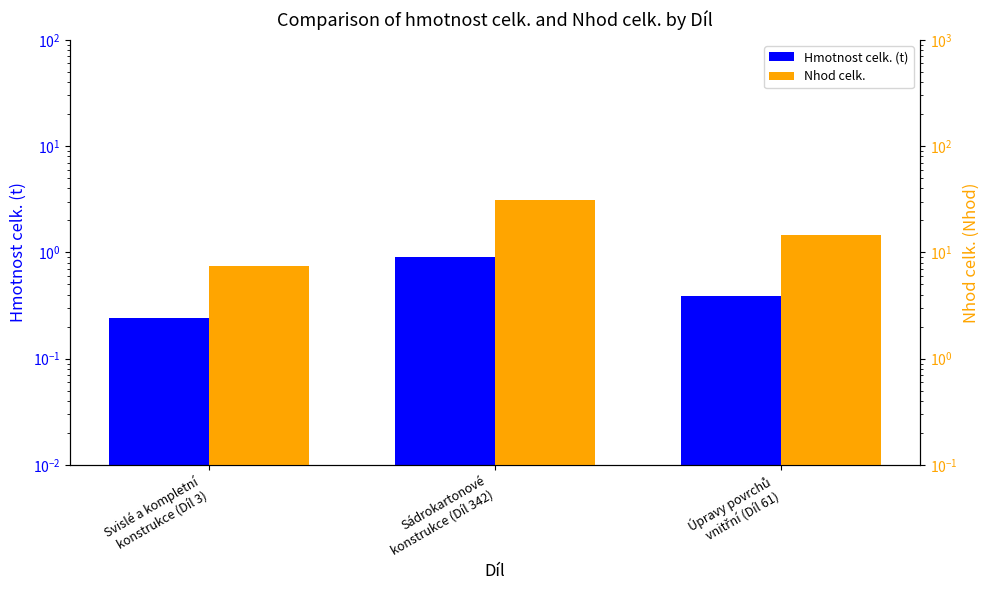

What is the value of the Hmotnost celk. (t) bar at the 1st from the left?

0.2